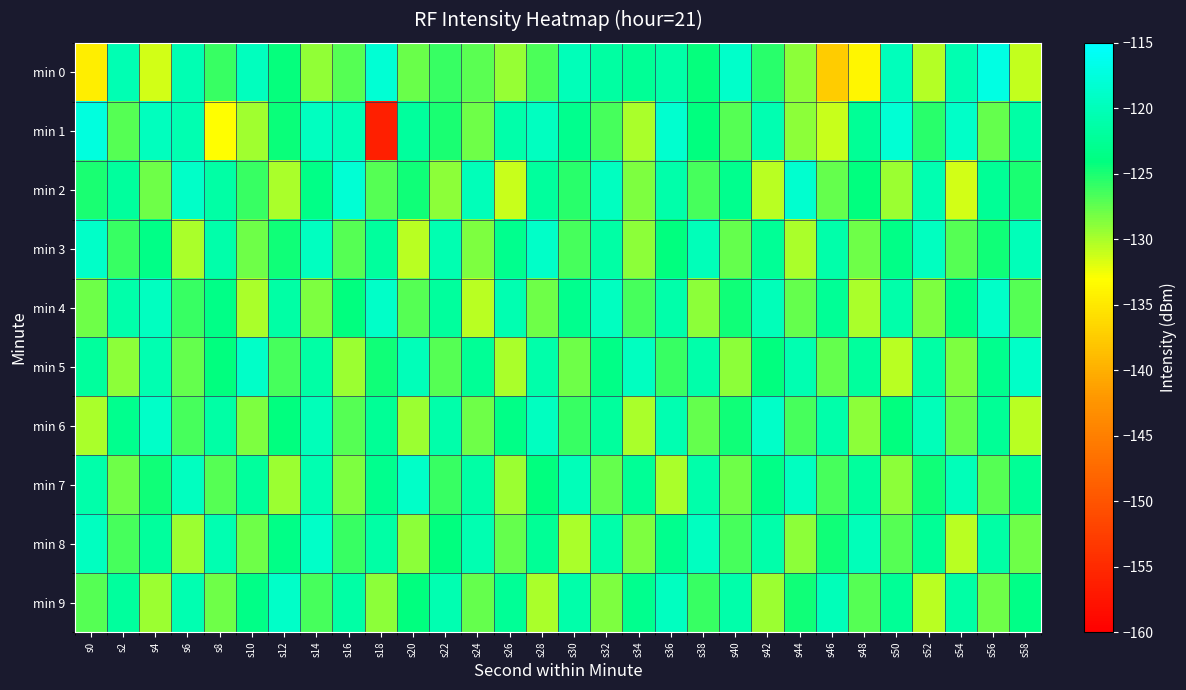

At s56, list the series in order from smallest to largest.

min 9, min 1, min 7, min 3, min 5, min 2, min 6, min 8, min 4, min 0